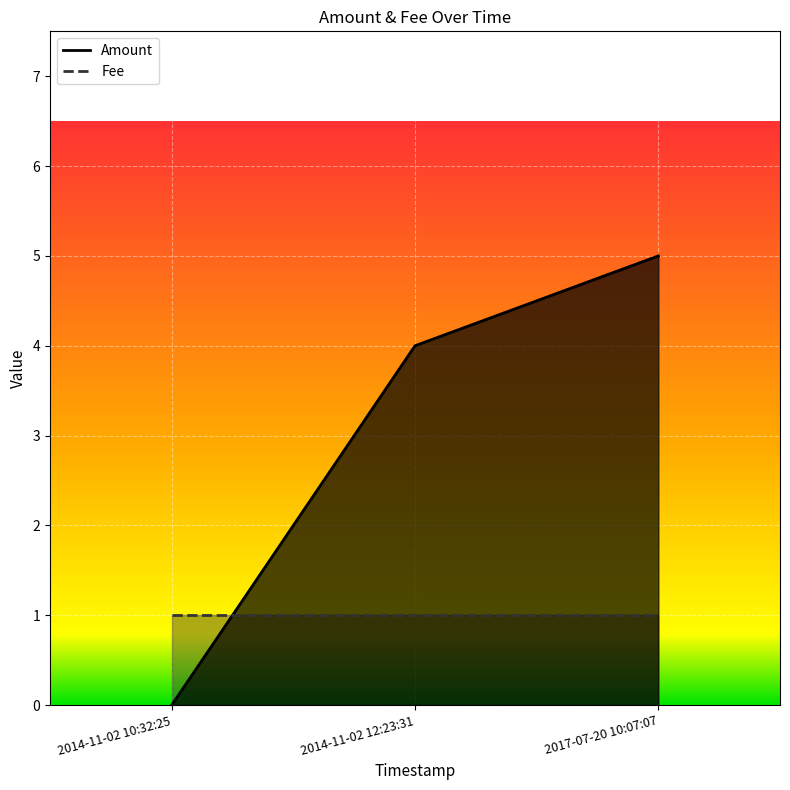

At which category does the chart reach its minimum across all series?

2014-11-02 10:32:25